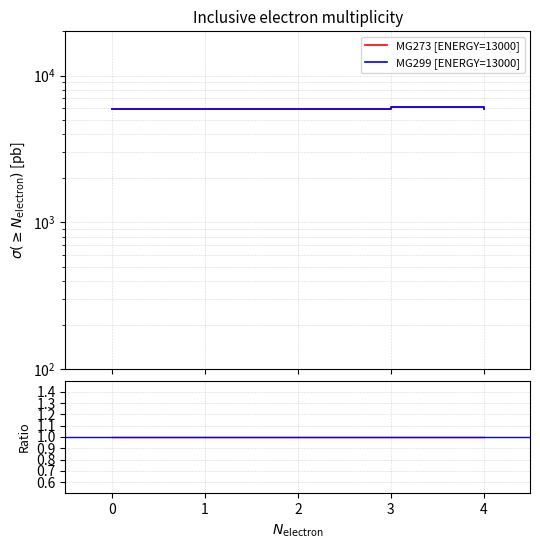

True or false: MG299 [ENERGY=13000] and MG273 [ENERGY=13000] cross at least once.

False